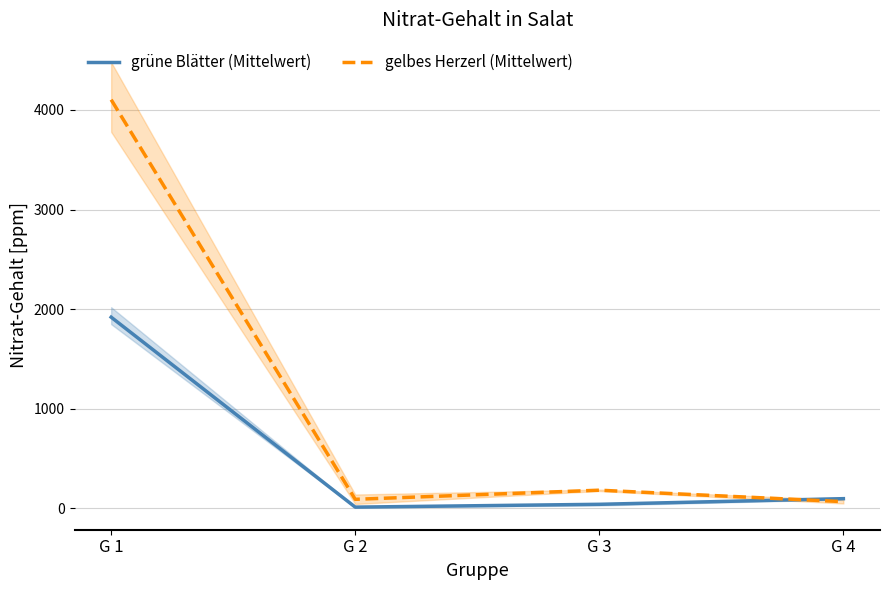

True or false: grüne Blätter (Mittelwert) has more than 0 interior local peaks.

False